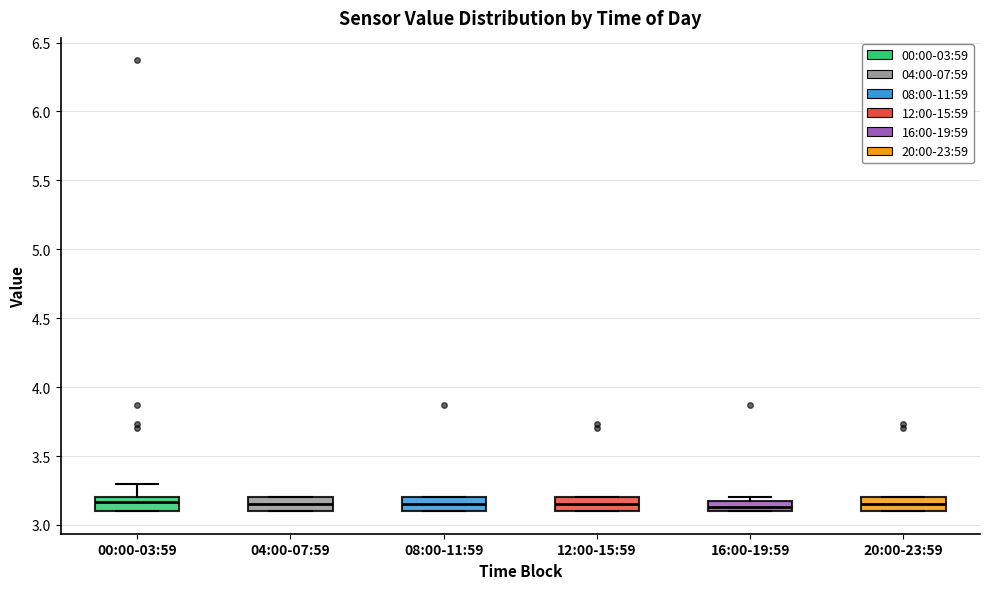

Reading left to right, transcribe this box plot: for each box, give where its median line is, the range the box spans, and where its two whiskers end, as read against the y-axis. The values are not printed on the chart, so give them approximately, as read against the axis.

00:00-03:59: median 3.15, box 3.10 to 3.20, whiskers 3.10 to 3.30
04:00-07:59: median 3.15, box 3.10 to 3.20, whiskers 3.10 to 3.20
08:00-11:59: median 3.15, box 3.10 to 3.20, whiskers 3.10 to 3.20
12:00-15:59: median 3.15, box 3.10 to 3.20, whiskers 3.10 to 3.20
16:00-19:59: median 3.15, box 3.10 to 3.20, whiskers 3.10 to 3.20 (just above the box's upper edge)
20:00-23:59: median 3.15, box 3.10 to 3.20, whiskers 3.10 to 3.20